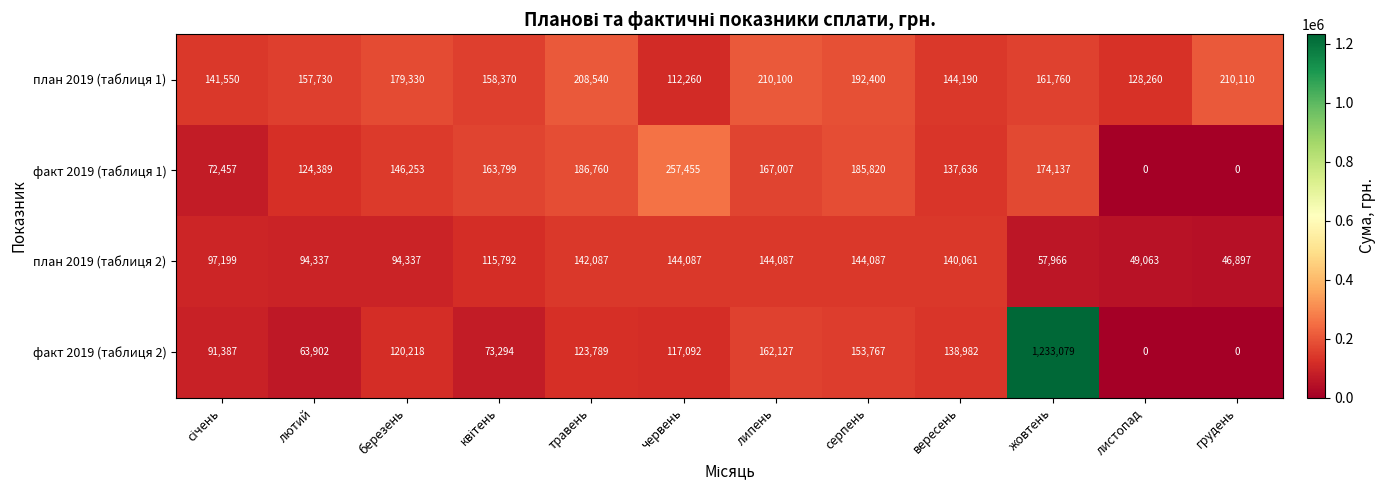

The план 2019 (таблиця 1) series shows 334127 at липень. True or false?

False